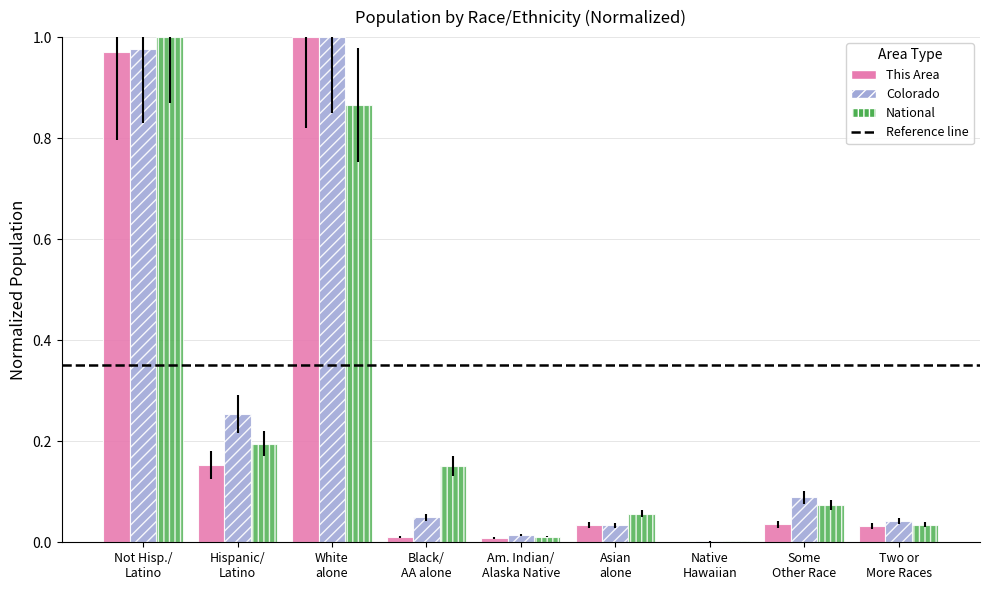

Count the number of categories in the chart.

9